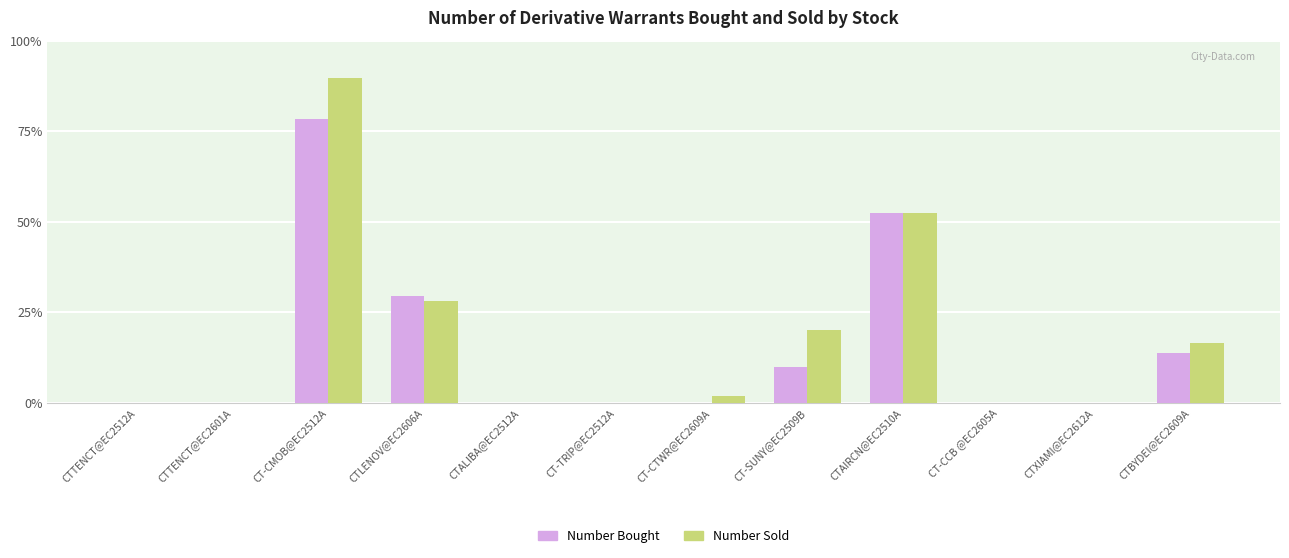

Rank the series by their average value, from lowest to highest.

Number Bought, Number Sold